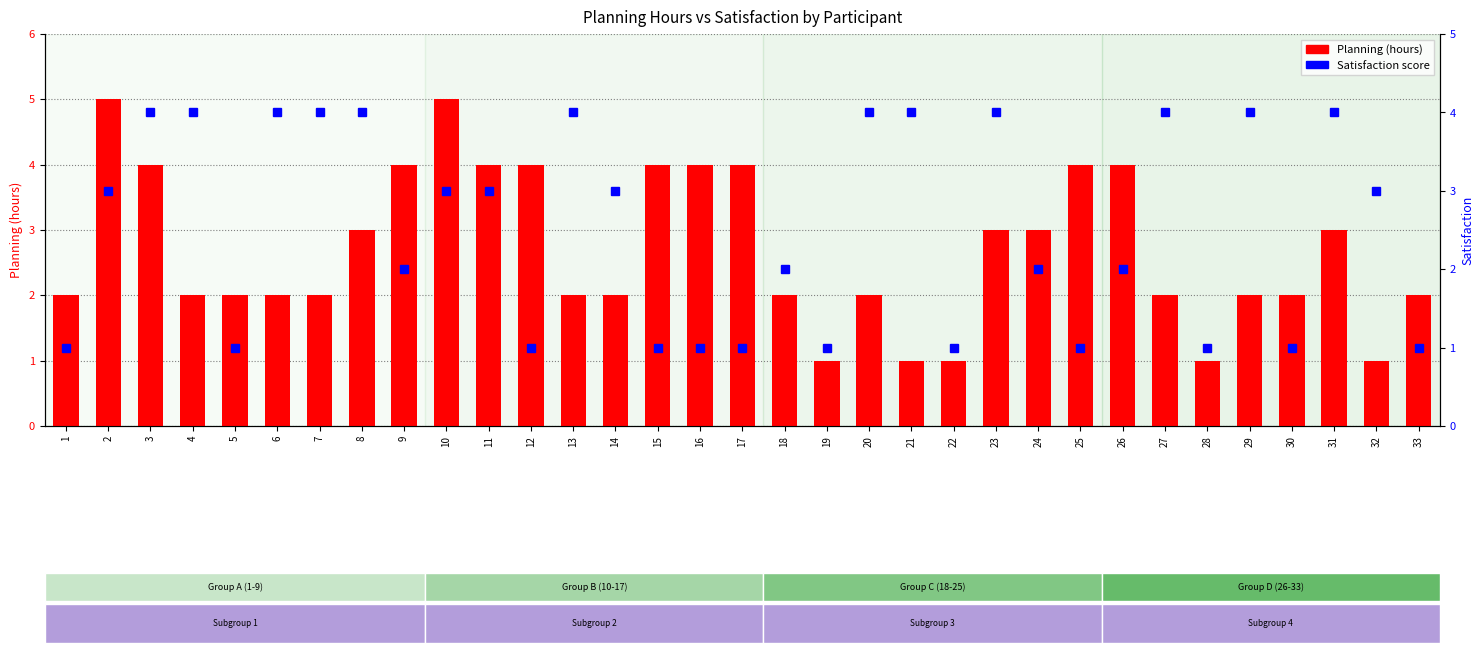

What is the difference between the second highest and minimum values in the Satisfaction series?

3